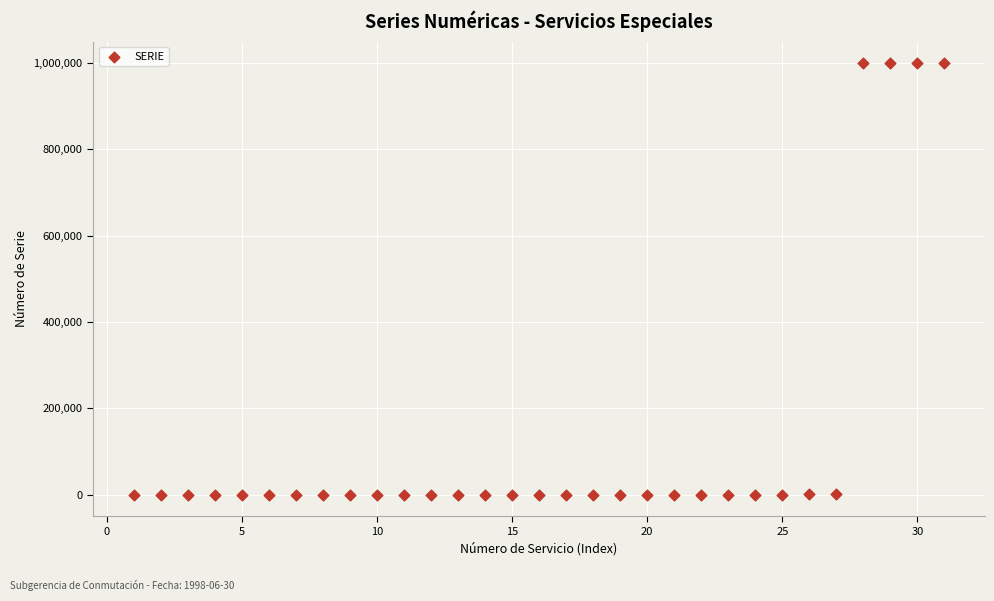

What is the range of X values (max minus min)?

30